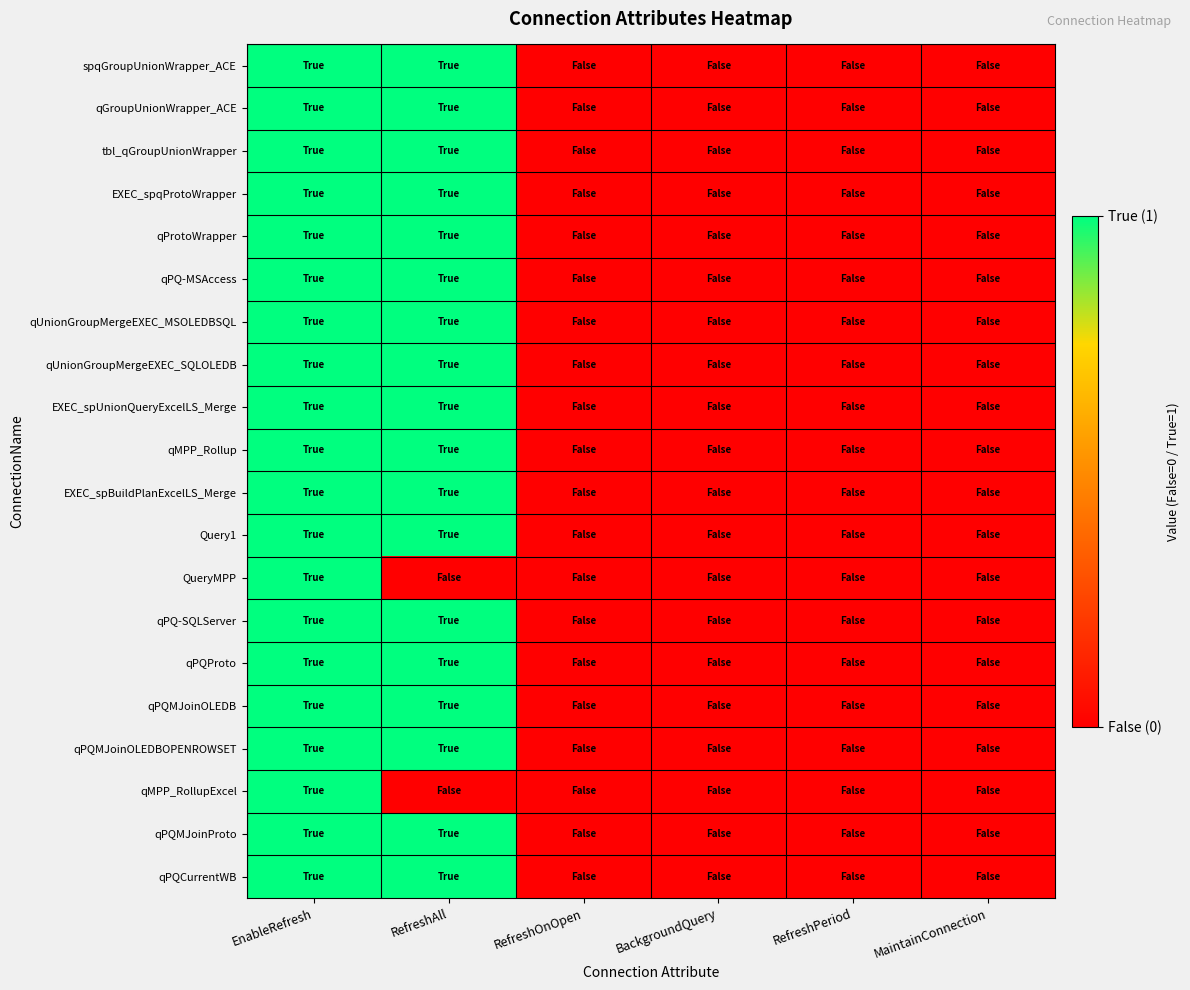

Reading left to right, transcribe all the data shown in this chart.

spqGroupUnionWrapper_ACE: EnableRefresh=1	RefreshAll=1	RefreshOnOpen=0	BackgroundQuery=0	RefreshPeriod=0	MaintainConnection=0
qGroupUnionWrapper_ACE: EnableRefresh=1	RefreshAll=1	RefreshOnOpen=0	BackgroundQuery=0	RefreshPeriod=0	MaintainConnection=0
tbl_qGroupUnionWrapper: EnableRefresh=1	RefreshAll=1	RefreshOnOpen=0	BackgroundQuery=0	RefreshPeriod=0	MaintainConnection=0
EXEC_spqProtoWrapper: EnableRefresh=1	RefreshAll=1	RefreshOnOpen=0	BackgroundQuery=0	RefreshPeriod=0	MaintainConnection=0
qProtoWrapper: EnableRefresh=1	RefreshAll=1	RefreshOnOpen=0	BackgroundQuery=0	RefreshPeriod=0	MaintainConnection=0
qPQ-MSAccess: EnableRefresh=1	RefreshAll=1	RefreshOnOpen=0	BackgroundQuery=0	RefreshPeriod=0	MaintainConnection=0
qUnionGroupMergeEXEC_MSOLEDBSQL: EnableRefresh=1	RefreshAll=1	RefreshOnOpen=0	BackgroundQuery=0	RefreshPeriod=0	MaintainConnection=0
qUnionGroupMergeEXEC_SQLOLEDB: EnableRefresh=1	RefreshAll=1	RefreshOnOpen=0	BackgroundQuery=0	RefreshPeriod=0	MaintainConnection=0
EXEC_spUnionQueryExcelLS_Merge: EnableRefresh=1	RefreshAll=1	RefreshOnOpen=0	BackgroundQuery=0	RefreshPeriod=0	MaintainConnection=0
qMPP_Rollup: EnableRefresh=1	RefreshAll=1	RefreshOnOpen=0	BackgroundQuery=0	RefreshPeriod=0	MaintainConnection=0
EXEC_spBuildPlanExcelLS_Merge: EnableRefresh=1	RefreshAll=1	RefreshOnOpen=0	BackgroundQuery=0	RefreshPeriod=0	MaintainConnection=0
Query1: EnableRefresh=1	RefreshAll=1	RefreshOnOpen=0	BackgroundQuery=0	RefreshPeriod=0	MaintainConnection=0
QueryMPP: EnableRefresh=1	RefreshAll=0	RefreshOnOpen=0	BackgroundQuery=0	RefreshPeriod=0	MaintainConnection=0
qPQ-SQLServer: EnableRefresh=1	RefreshAll=1	RefreshOnOpen=0	BackgroundQuery=0	RefreshPeriod=0	MaintainConnection=0
qPQProto: EnableRefresh=1	RefreshAll=1	RefreshOnOpen=0	BackgroundQuery=0	RefreshPeriod=0	MaintainConnection=0
qPQMJoinOLEDB: EnableRefresh=1	RefreshAll=1	RefreshOnOpen=0	BackgroundQuery=0	RefreshPeriod=0	MaintainConnection=0
qPQMJoinOLEDBOPENROWSET: EnableRefresh=1	RefreshAll=1	RefreshOnOpen=0	BackgroundQuery=0	RefreshPeriod=0	MaintainConnection=0
qMPP_RollupExcel: EnableRefresh=1	RefreshAll=0	RefreshOnOpen=0	BackgroundQuery=0	RefreshPeriod=0	MaintainConnection=0
qPQMJoinProto: EnableRefresh=1	RefreshAll=1	RefreshOnOpen=0	BackgroundQuery=0	RefreshPeriod=0	MaintainConnection=0
qPQCurrentWB: EnableRefresh=1	RefreshAll=1	RefreshOnOpen=0	BackgroundQuery=0	RefreshPeriod=0	MaintainConnection=0